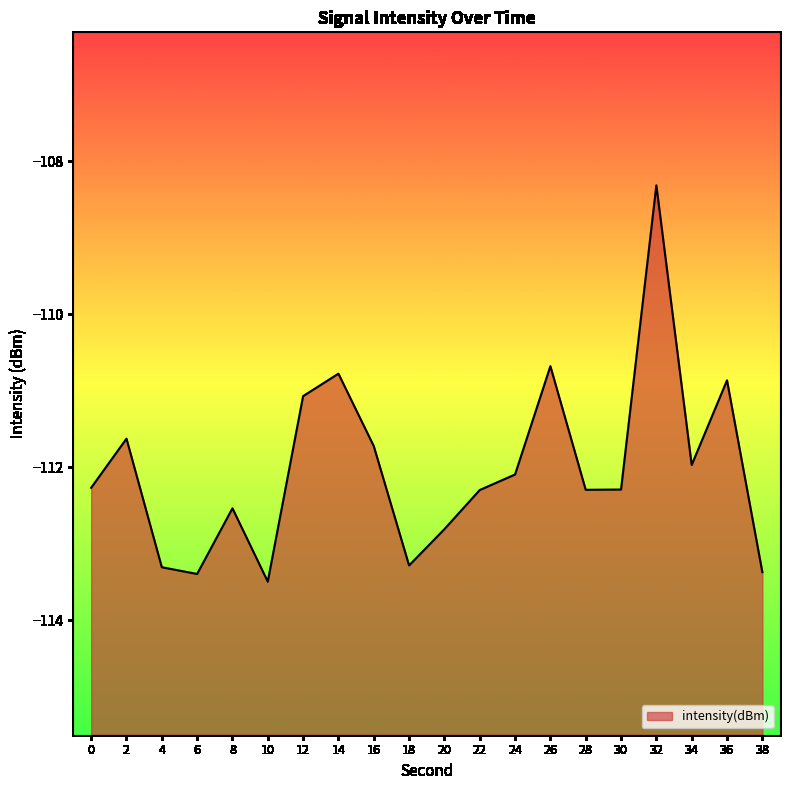

At which category does the chart reach its peak across all series?

32